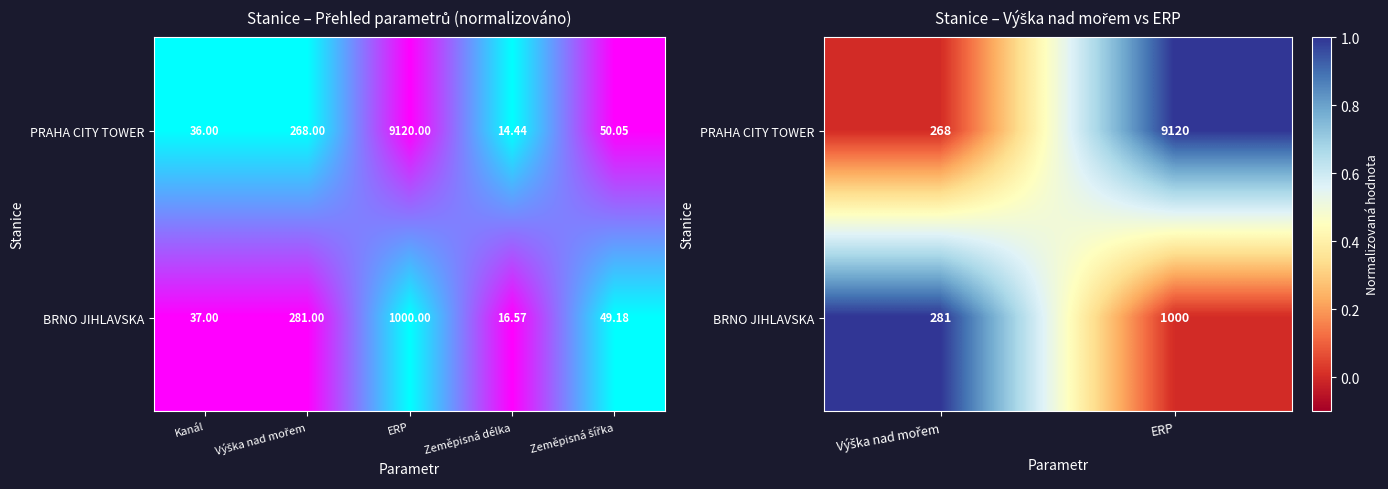

Count the number of categories in the chart.

2